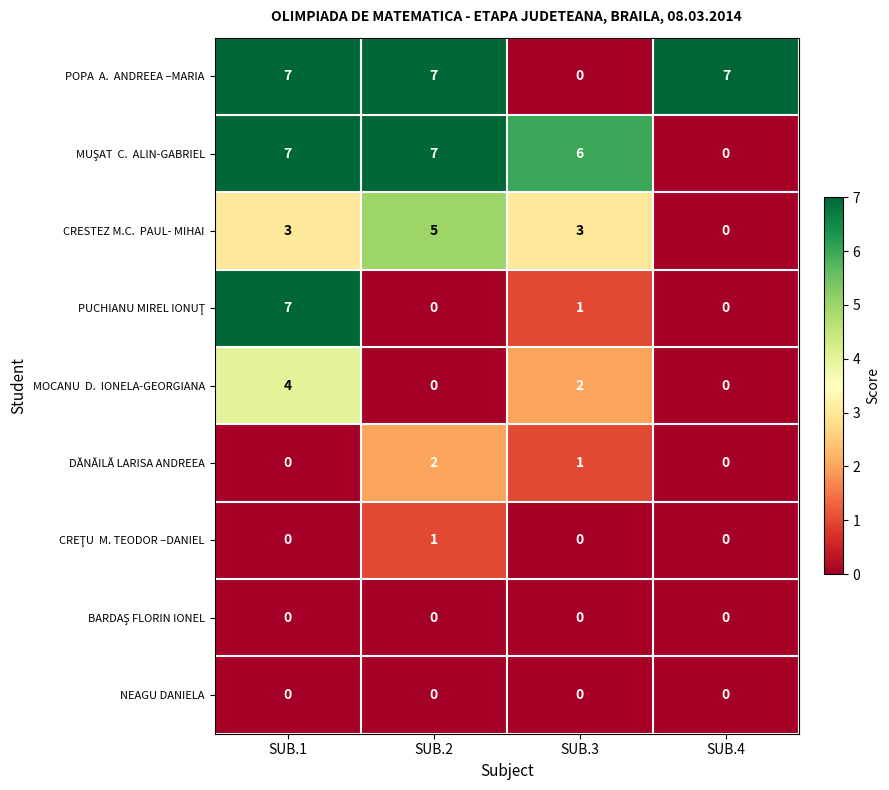

What is the total value across all series at SUB.1?

28